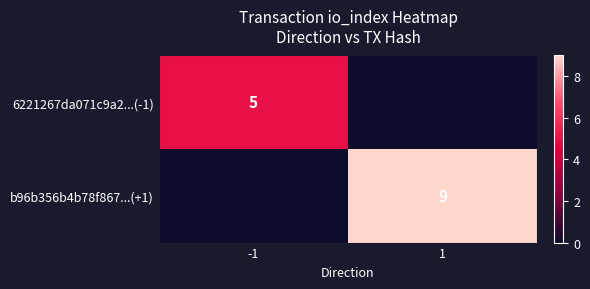

How many b96b356b4b78f867...(+1) values are between 0 and 9?

2